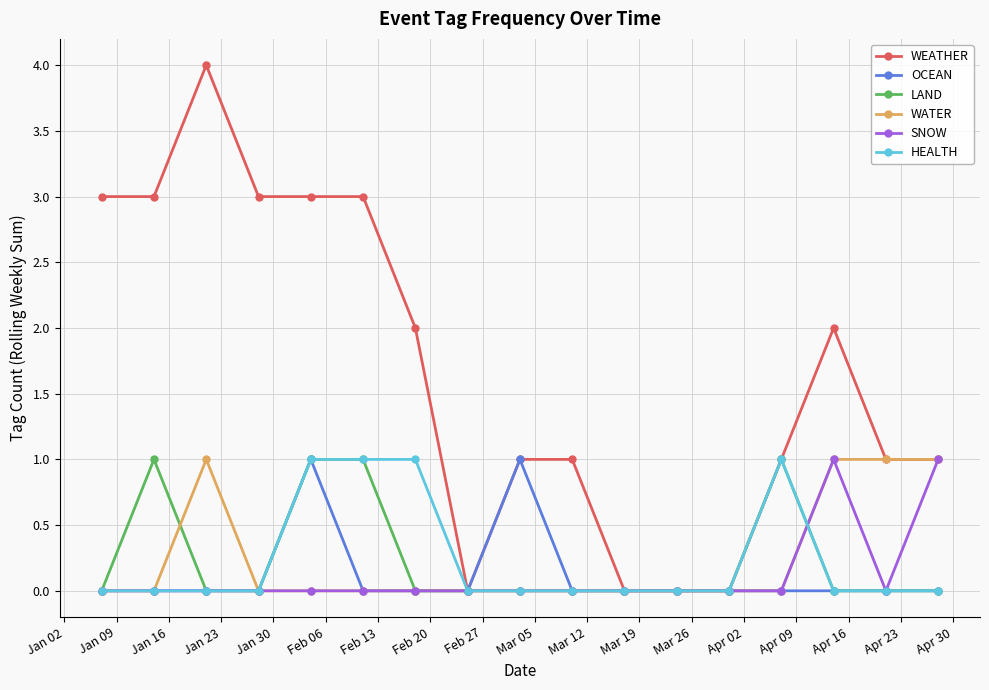

What is the difference between the maximum and minimum values in the SNOW series?

1